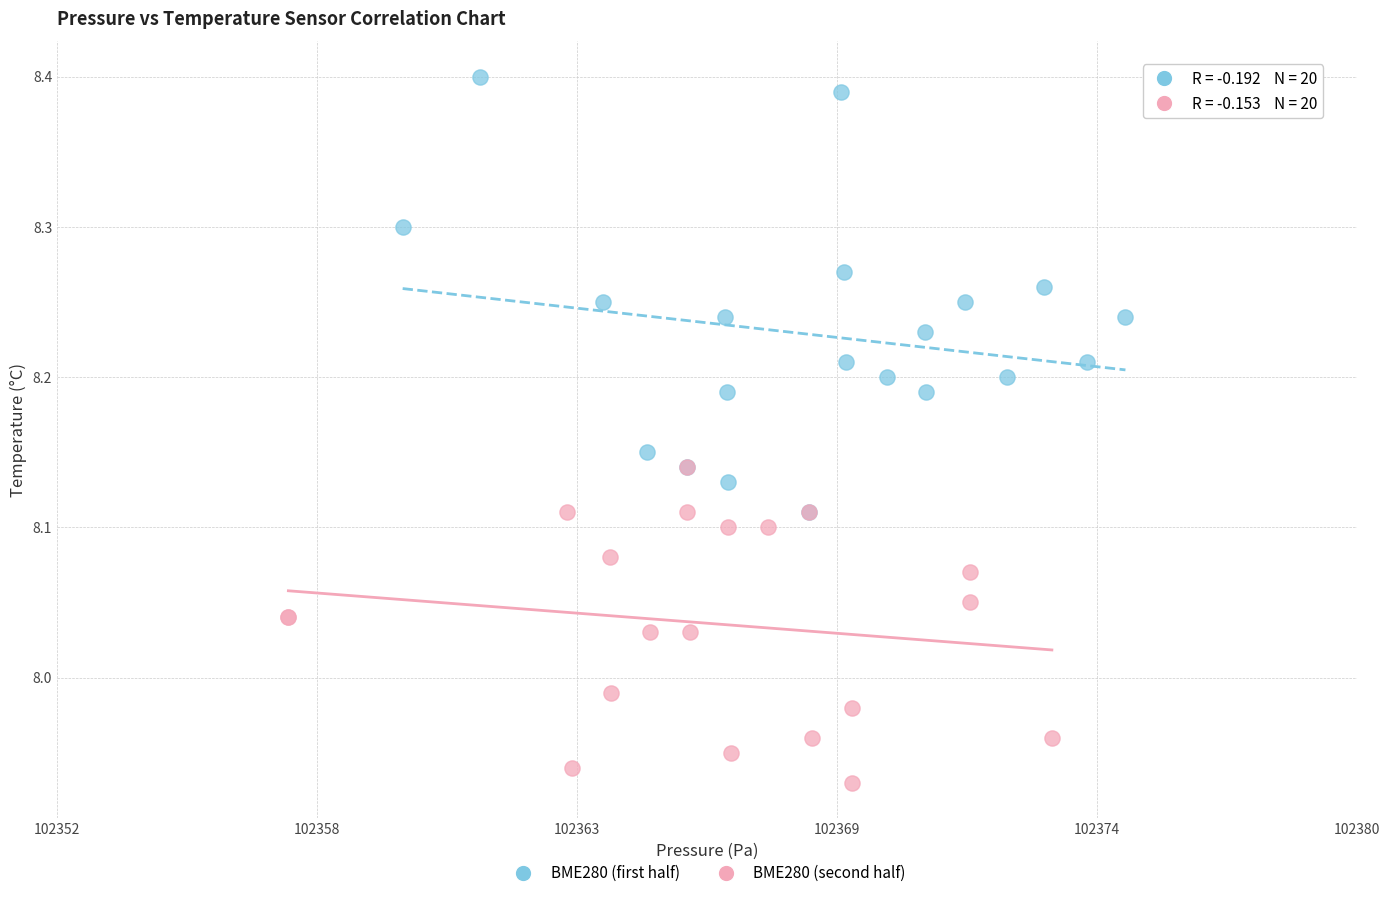

Which series contains the highest Y value?

BME280 (first half)